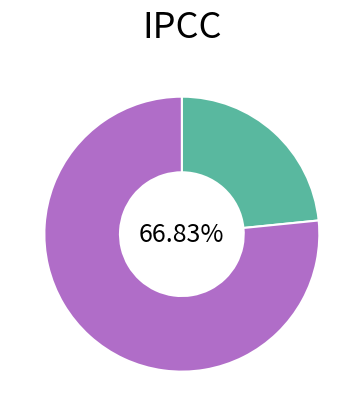

The Acrylic_Paint slice represents 77% of the pie. True or false?

True